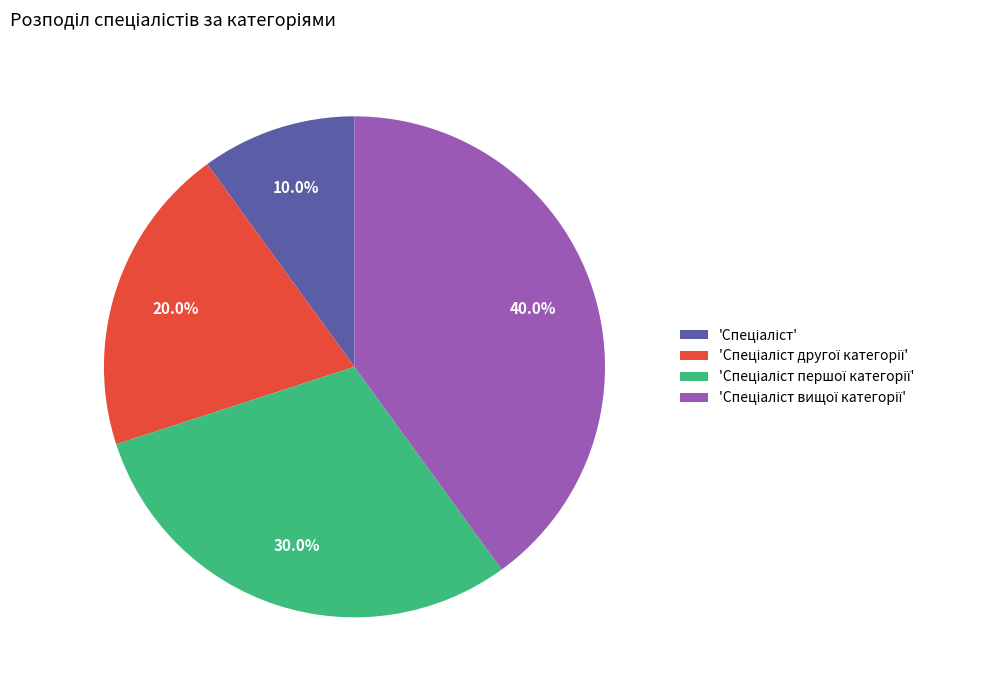

Is there any slice that represents more than half of the pie?

No